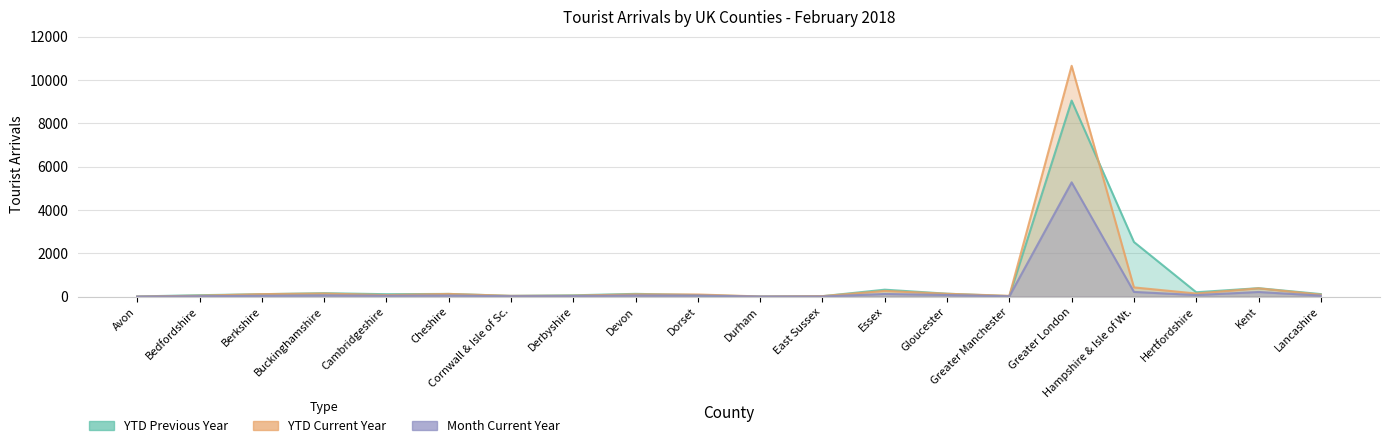

True or false: Month Current Year has more than 2 points higher than both neighbors.

True